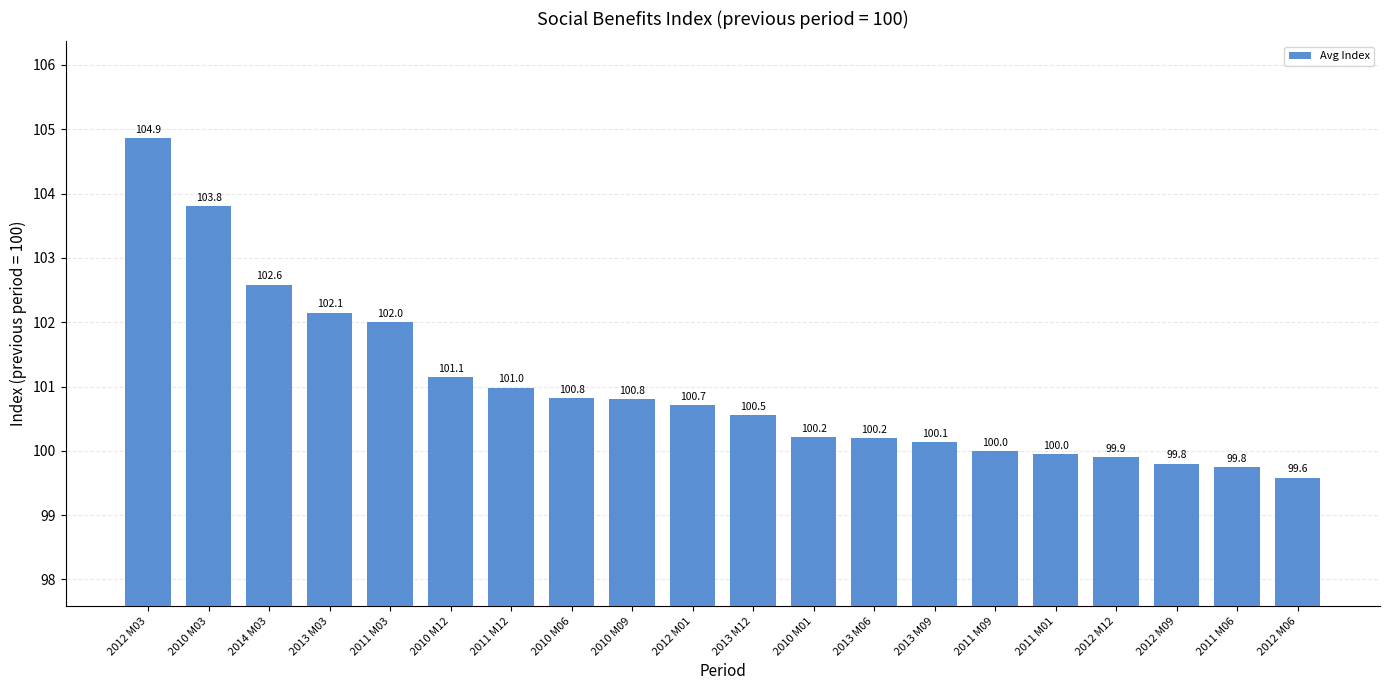

Where is the data nearest to the value 102?

2011 M03